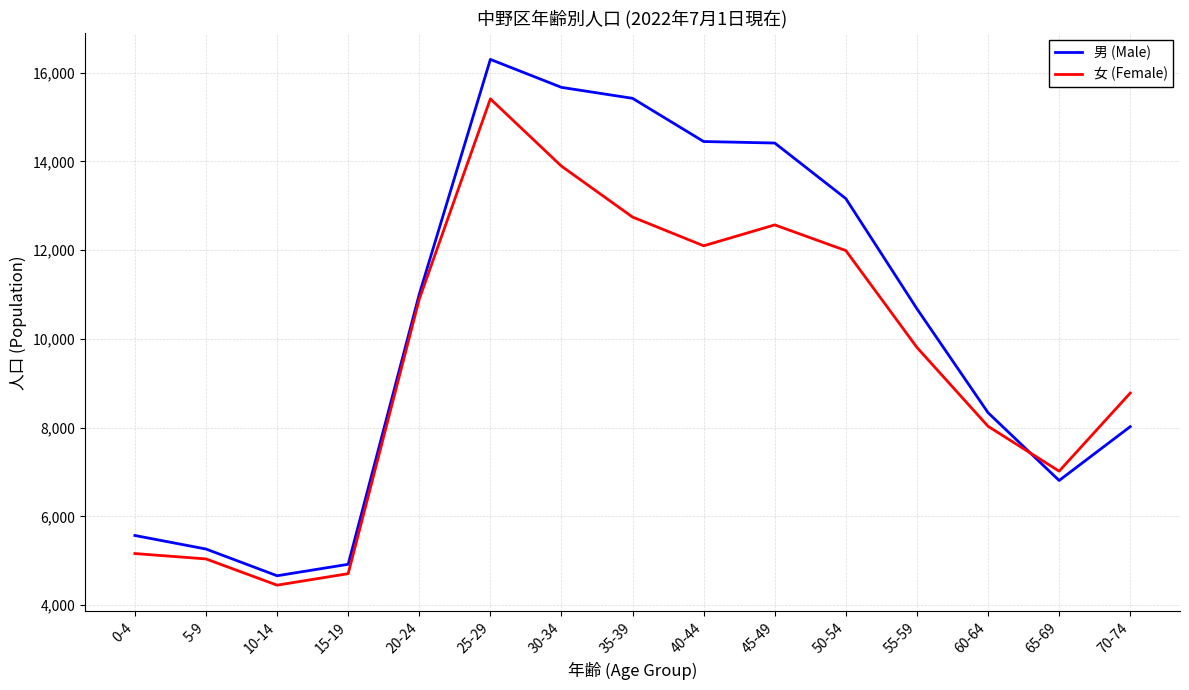

True or false: 男 (Male) has a value of 7649 at 5-9.

False